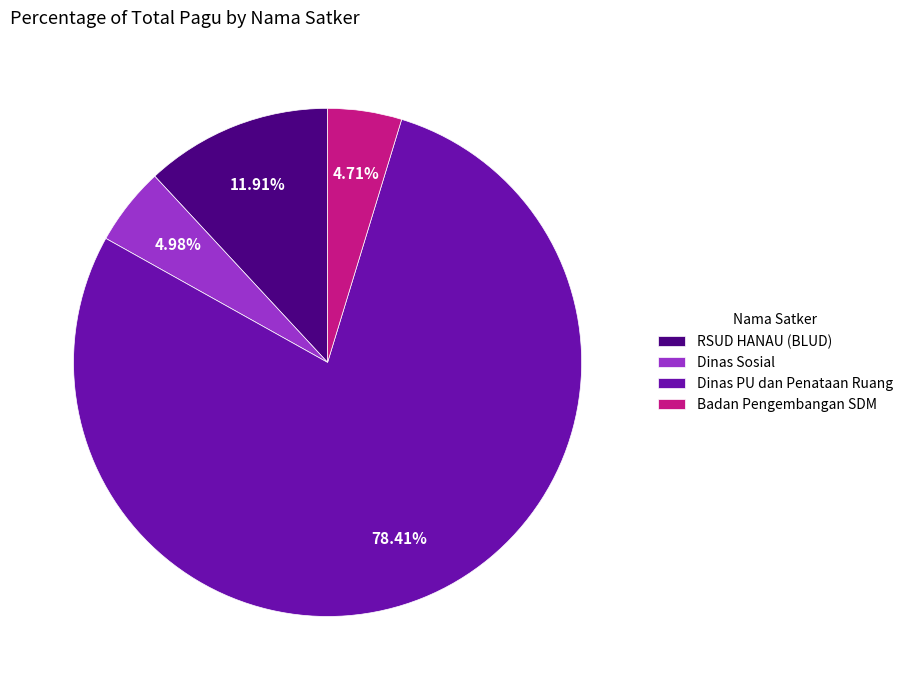

Combined, do Dinas PU dan Penataan Ruang and Dinas Sosial account for over 50%?

Yes